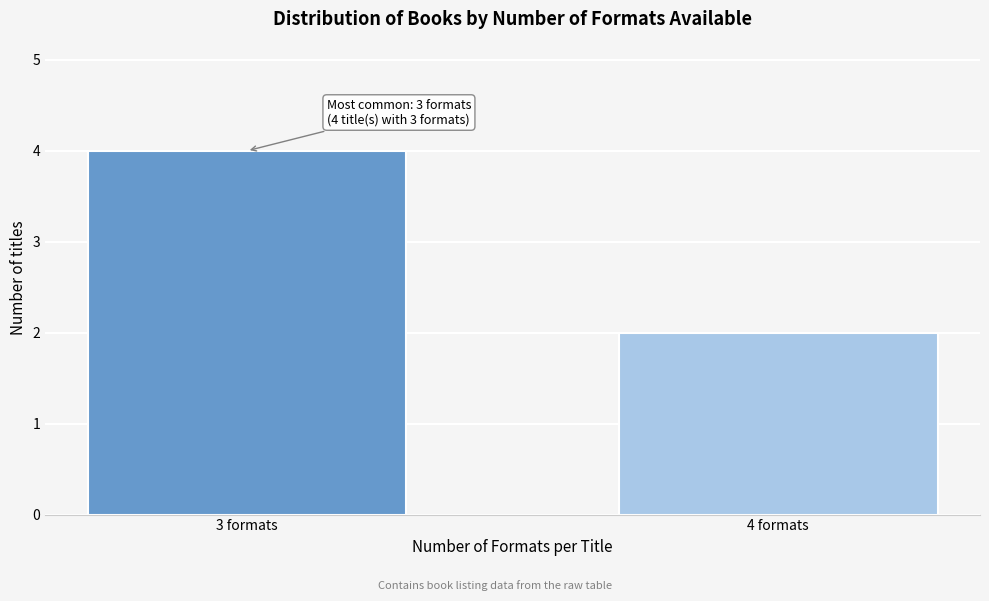

Reading right to left, extract all data points from this chart.

2	4